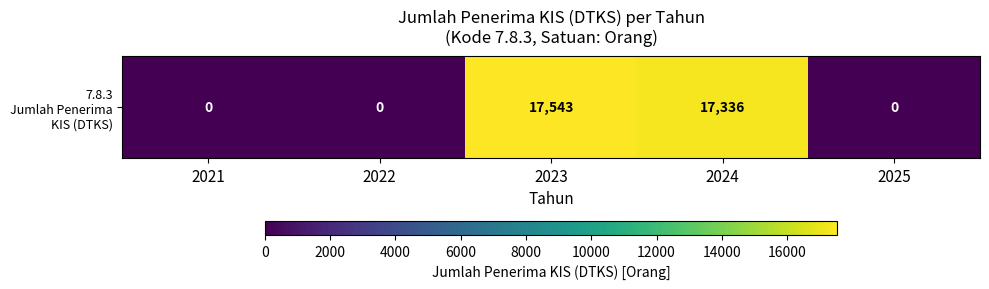

Reading left to right, what are all the values shown in this chart?

2021=0	2022=0	2023=17543	2024=17336	2025=0